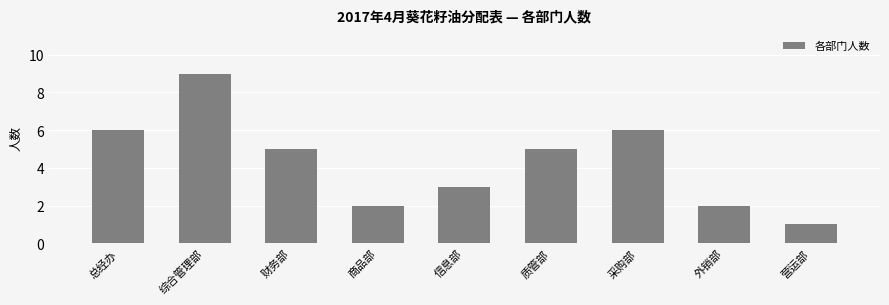

What is the maximum value shown in the chart?

9